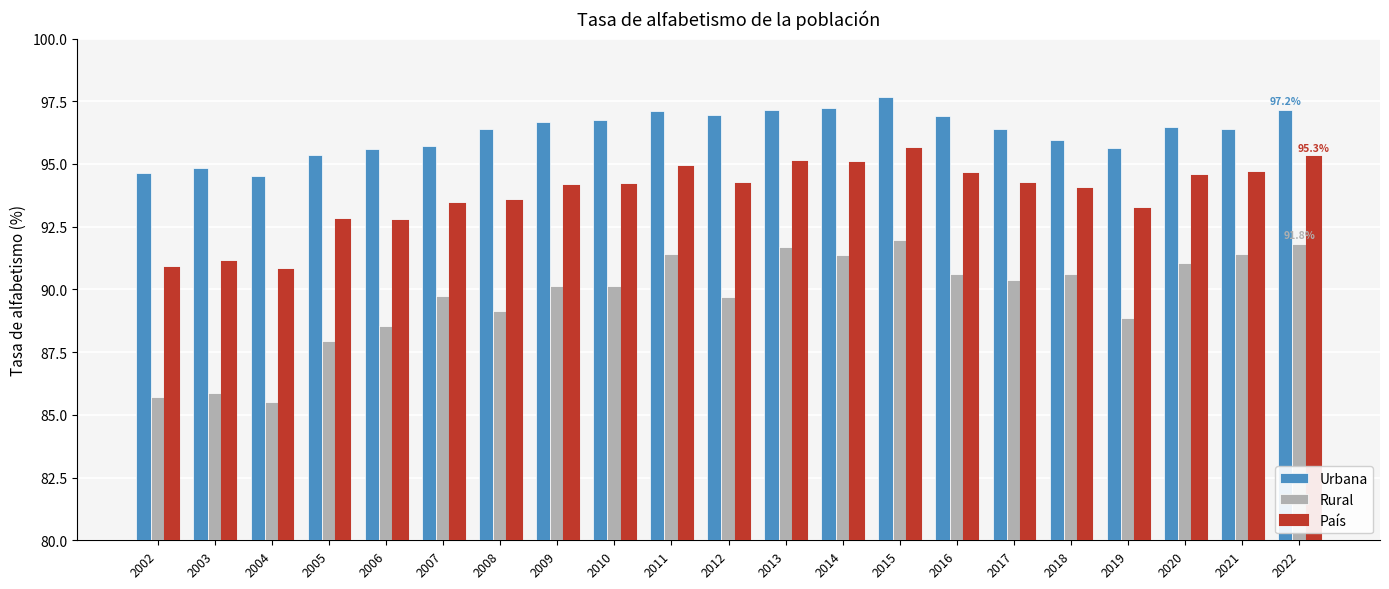

What is the difference between the maximum and minimum values in the País series?

4.8